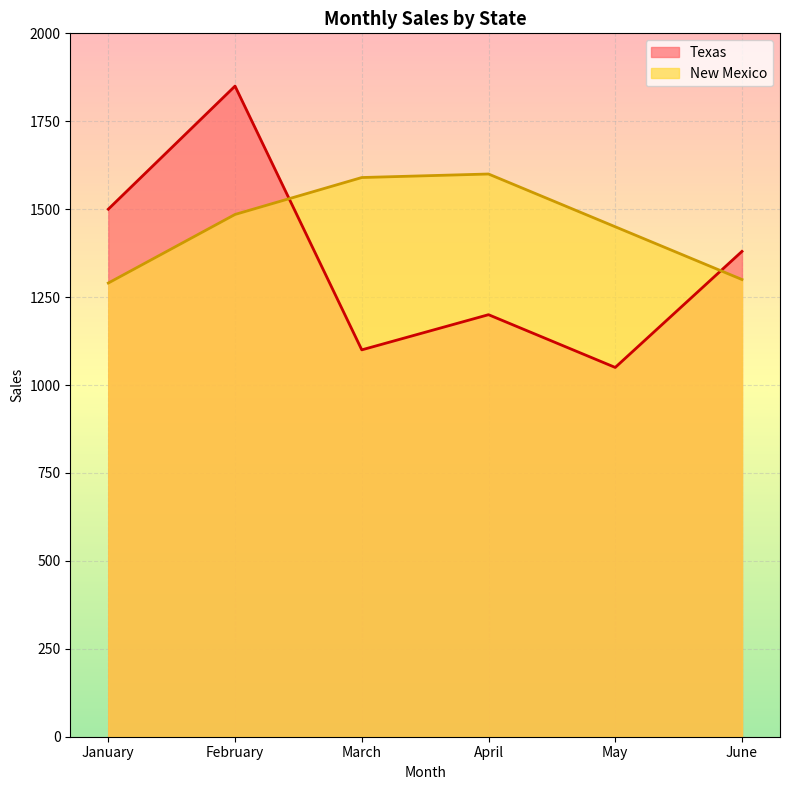

Between which two adjacent categories do Texas and New Mexico first intersect?

February and March